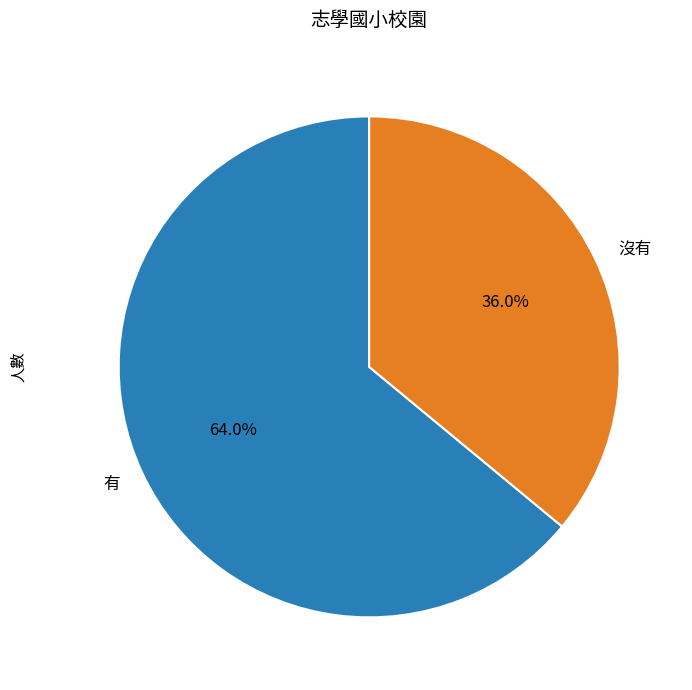

What is the ratio of the value at 沒有 to the value at 有?

0.6